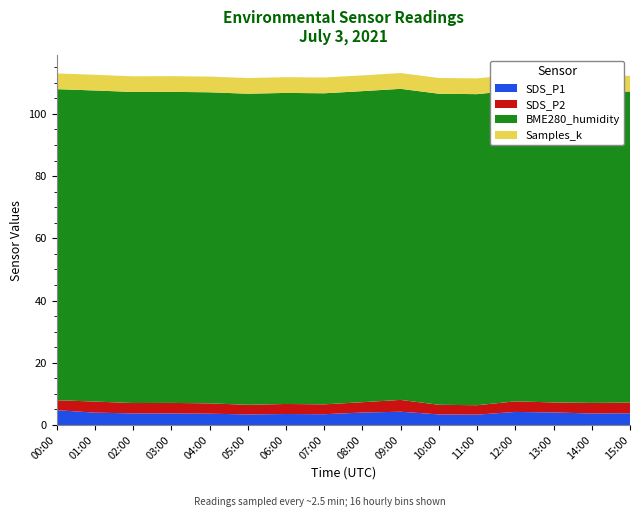

Reading left to right, transcribe all the data shown in this chart.

SDS_P1: 00:00=4.8	01:00=4.0	02:00=3.7	03:00=3.7	04:00=3.6	05:00=3.4	06:00=3.5	07:00=3.5	08:00=4.0	09:00=4.3	10:00=3.4	11:00=3.3	12:00=4.2	13:00=4.0	14:00=3.7	15:00=3.8
SDS_P2: 00:00=3.2	01:00=3.6	02:00=3.3	03:00=3.4	04:00=3.3	05:00=3.1	06:00=3.2	07:00=3.2	08:00=3.3	09:00=3.8	10:00=3.1	11:00=3.0	12:00=3.4	13:00=3.2	14:00=3.4	15:00=3.4
BME280_humidity: 00:00=100.0	01:00=100.0	02:00=100.0	03:00=100.0	04:00=100.0	05:00=100.0	06:00=100.0	07:00=100.0	08:00=100.0	09:00=100.0	10:00=100.0	11:00=100.0	12:00=100.0	13:00=100.0	14:00=100.0	15:00=100.0
Samples_k: 00:00=5.0	01:00=5.0	02:00=5.0	03:00=5.0	04:00=5.0	05:00=5.0	06:00=5.1	07:00=5.1	08:00=5.1	09:00=5.1	10:00=5.1	11:00=5.1	12:00=5.1	13:00=5.1	14:00=5.1	15:00=5.1